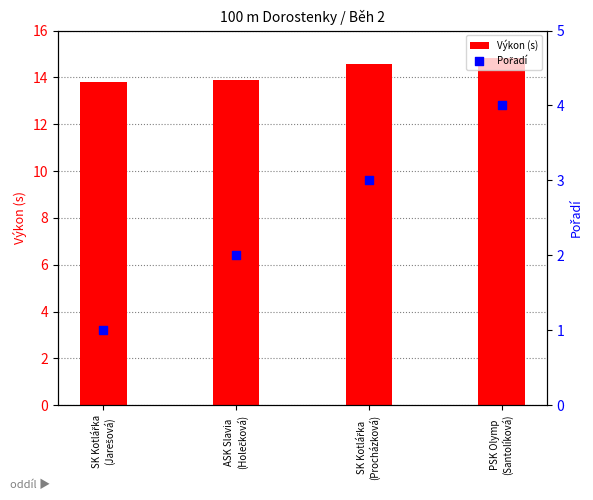

Which series has the largest total across all categories?

Výkon (s)